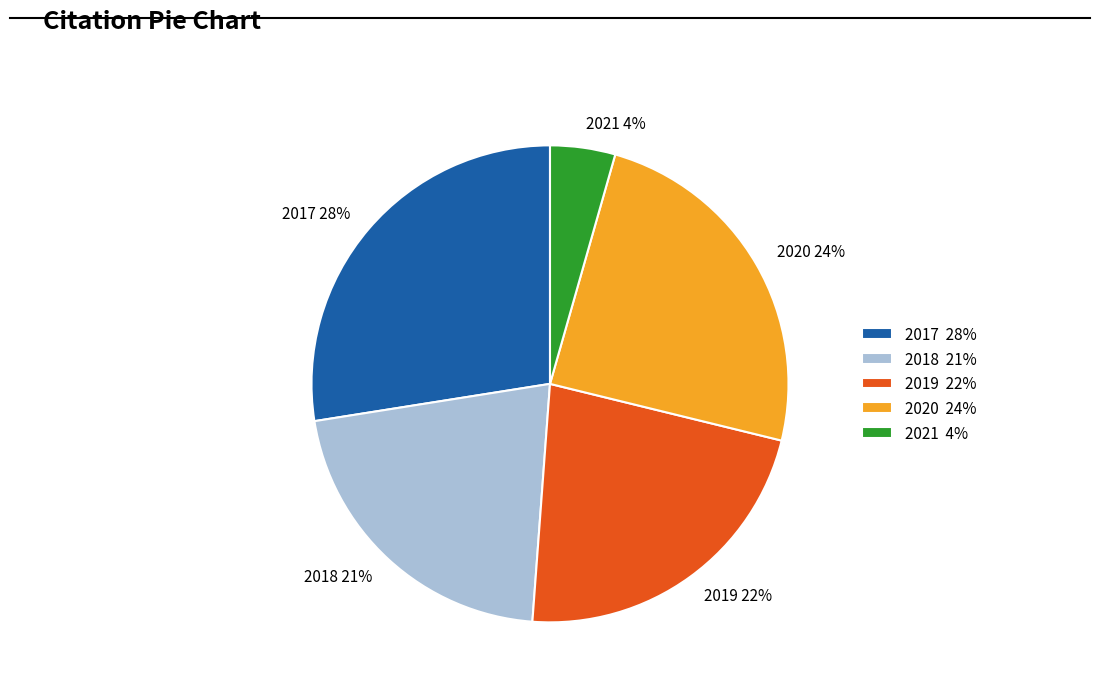

Between 2021 and 2017, which is larger?

2017